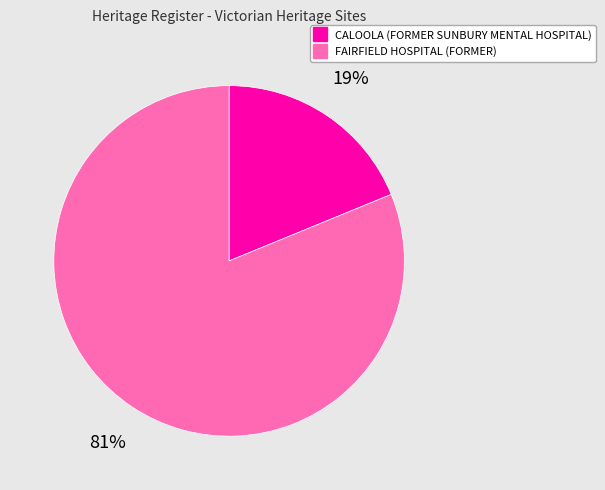

Count the number of slices in the pie.

2